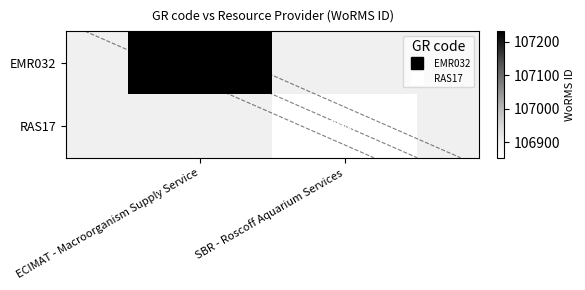

Rank the series at SBR - Roscoff Aquarium Services from highest to lowest value.

EMR032, RAS17